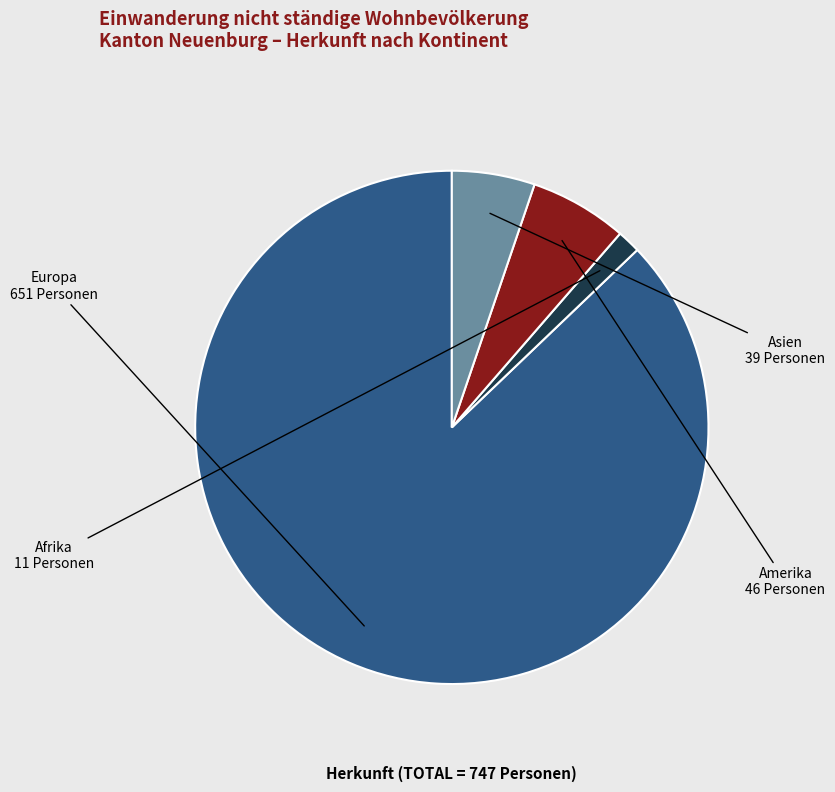

Is the sum of Europa and Afrika greater than half?

Yes